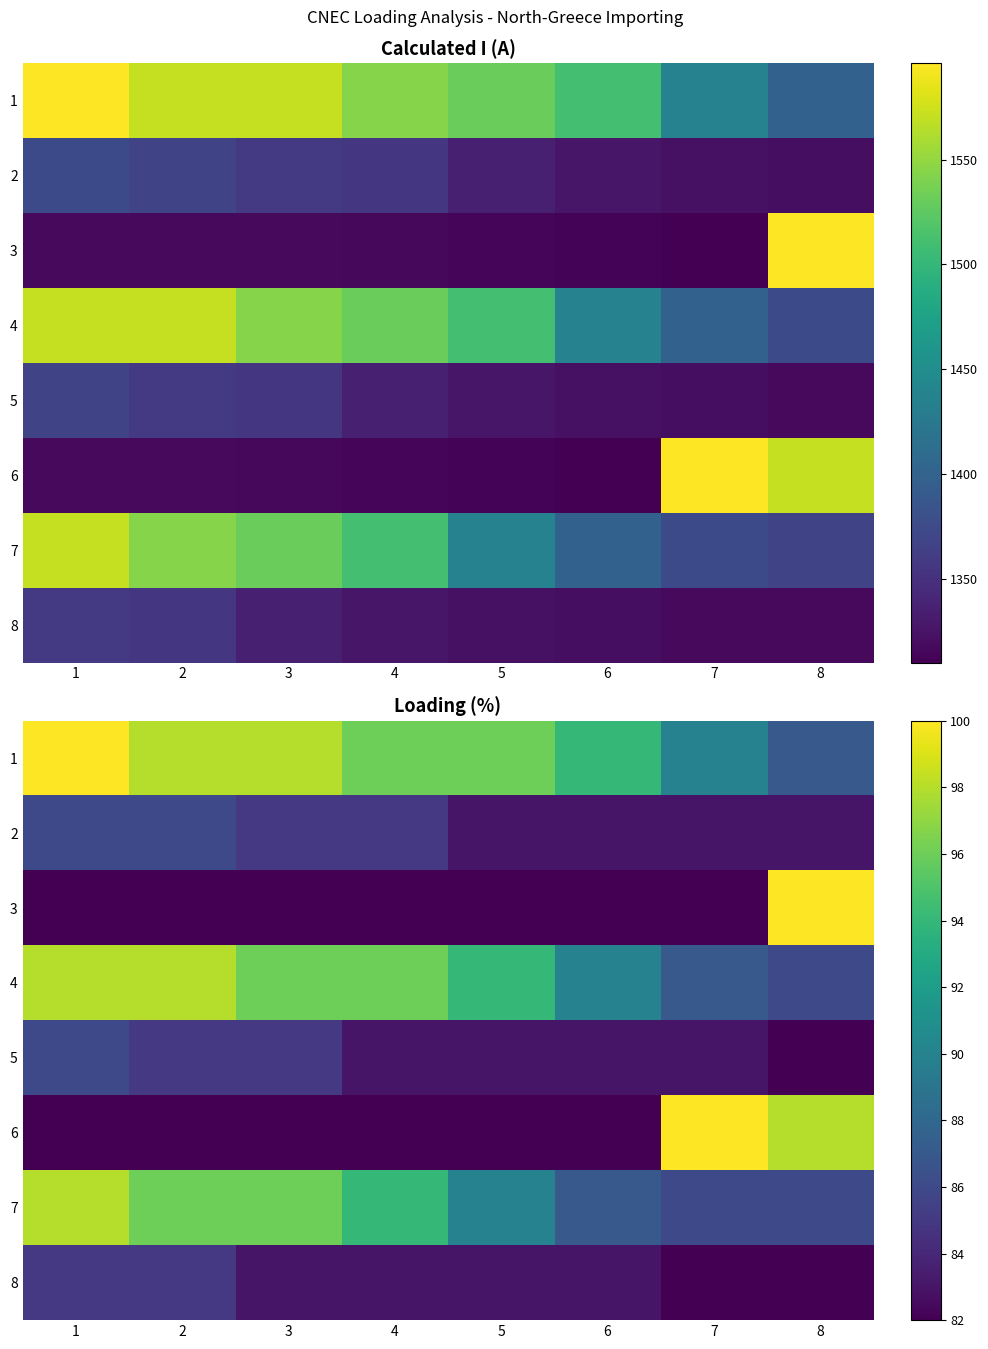

Is it true that 6 equals 140 at 2?

False